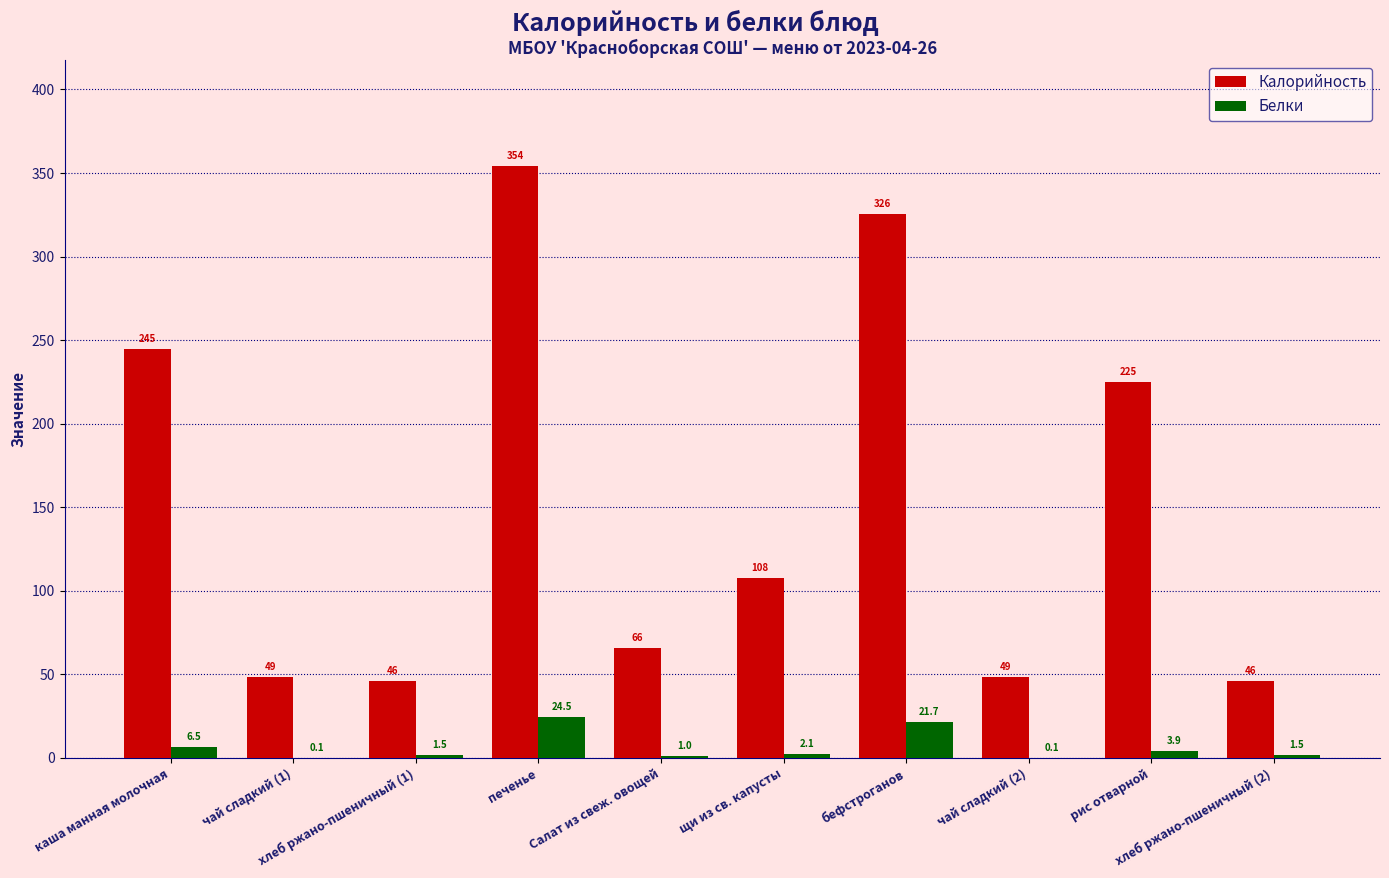

The Калорийность series shows 107.8 at щи из св. капусты. True or false?

True